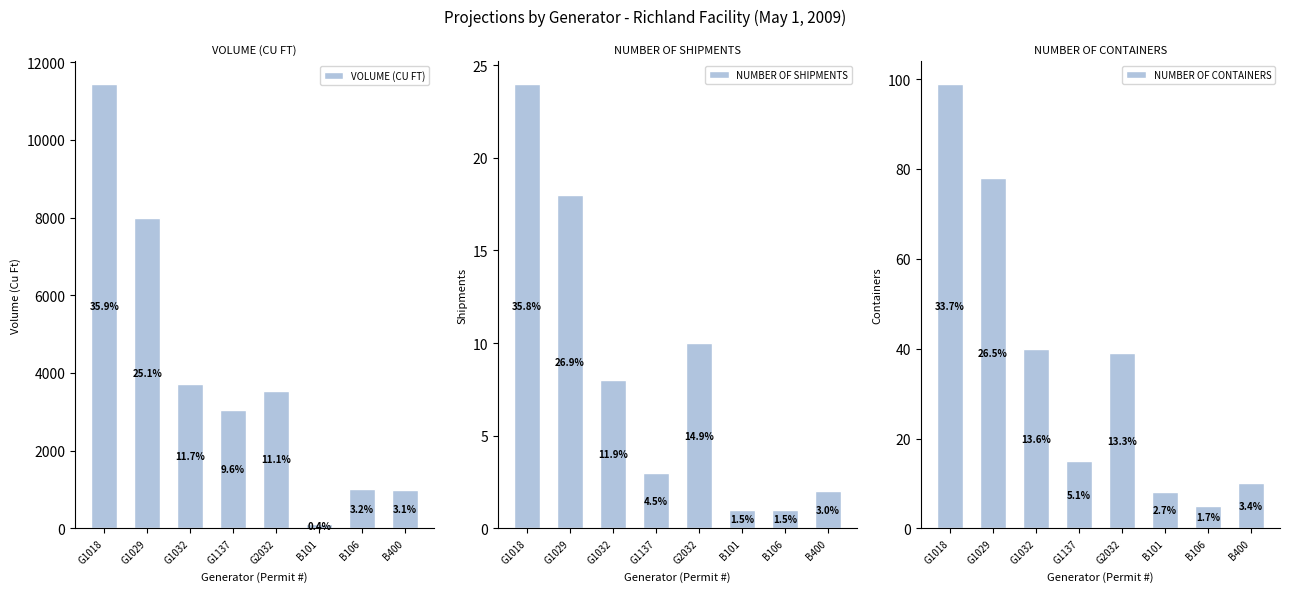

Where is NUMBER OF SHIPMENTS nearest to the value 12?

G2032